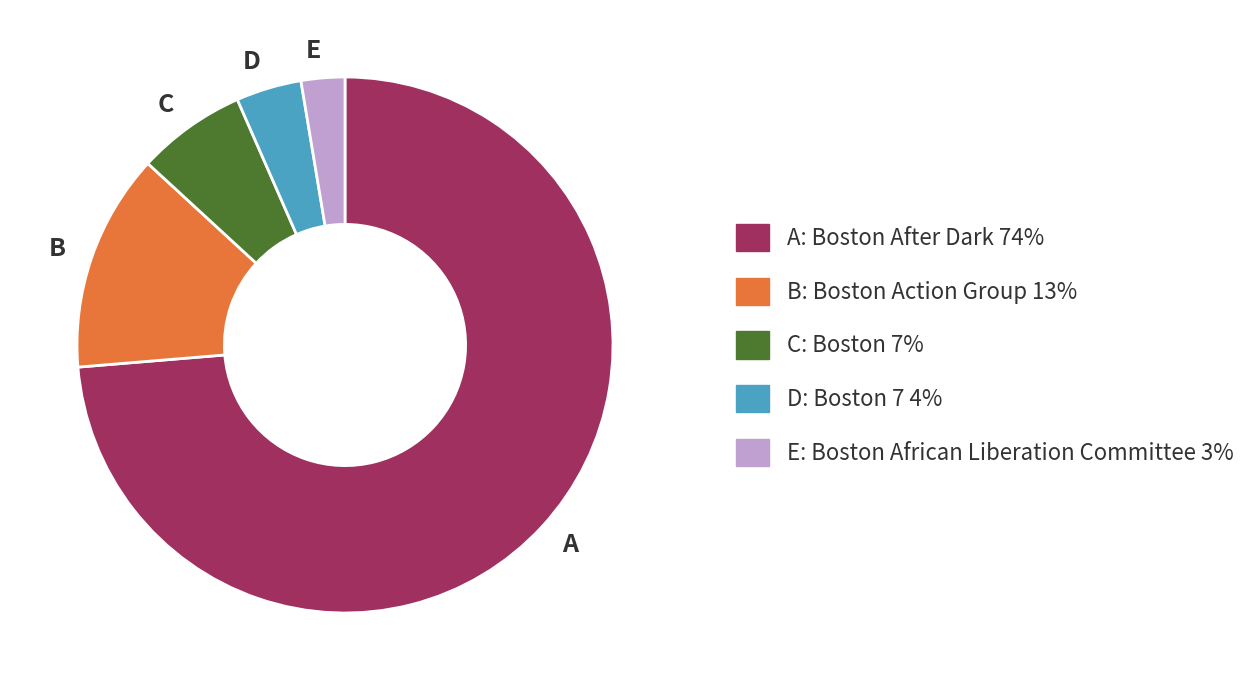

Does any single category account for the majority?

Yes